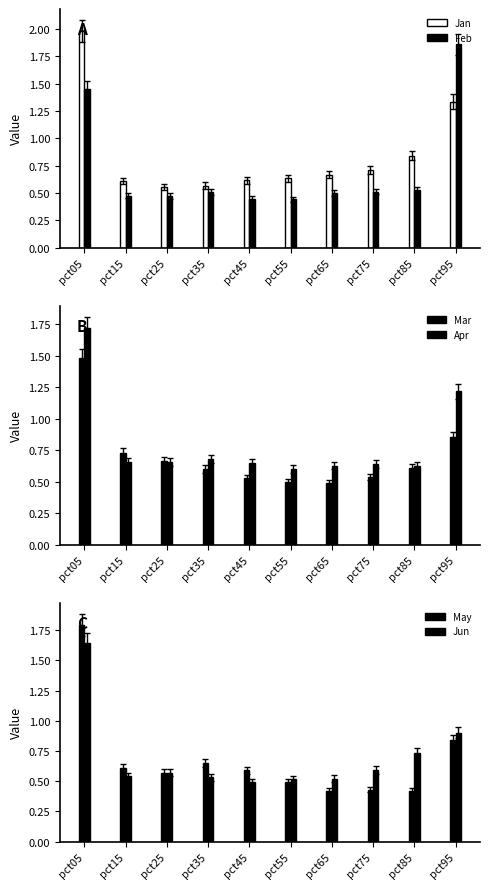

Is the value of Jan at pct85 greater than the value of Mar at pct25?

Yes